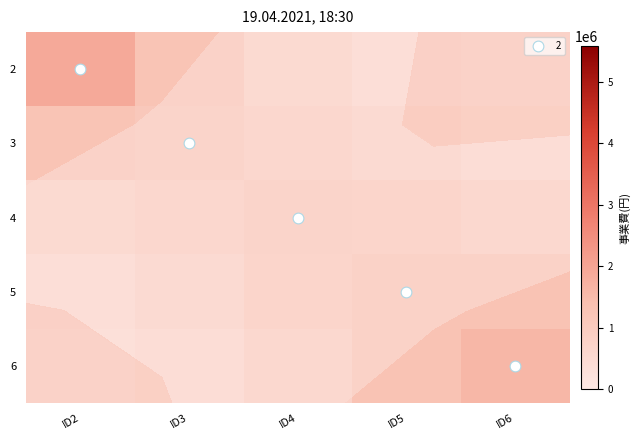

At which category is the sum across all series the highest?

ID5